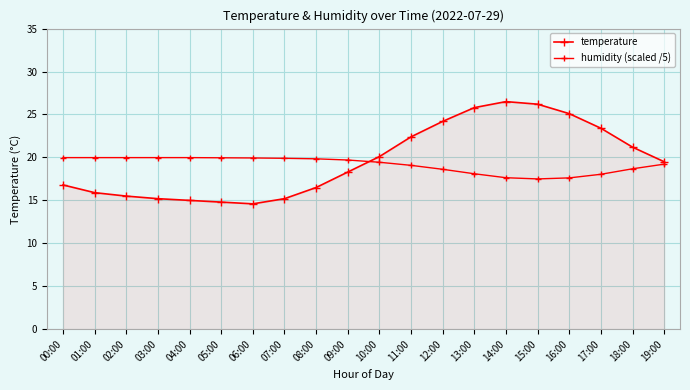

How many lines are shown in the chart?

2